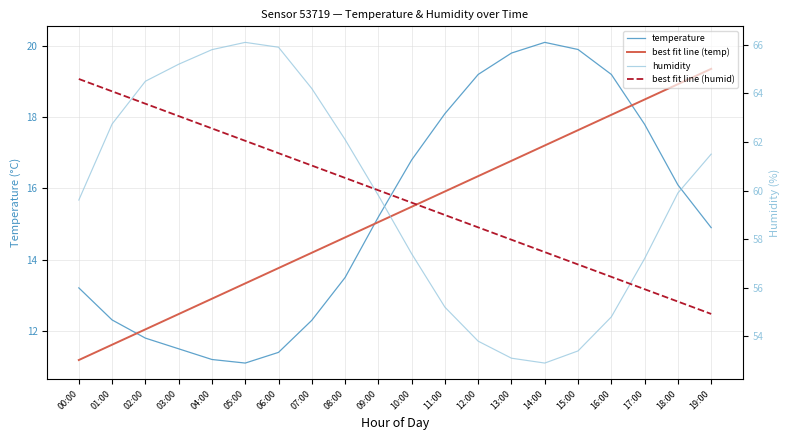

Which category has the lowest value in the best fit line (temp) series?

00:00